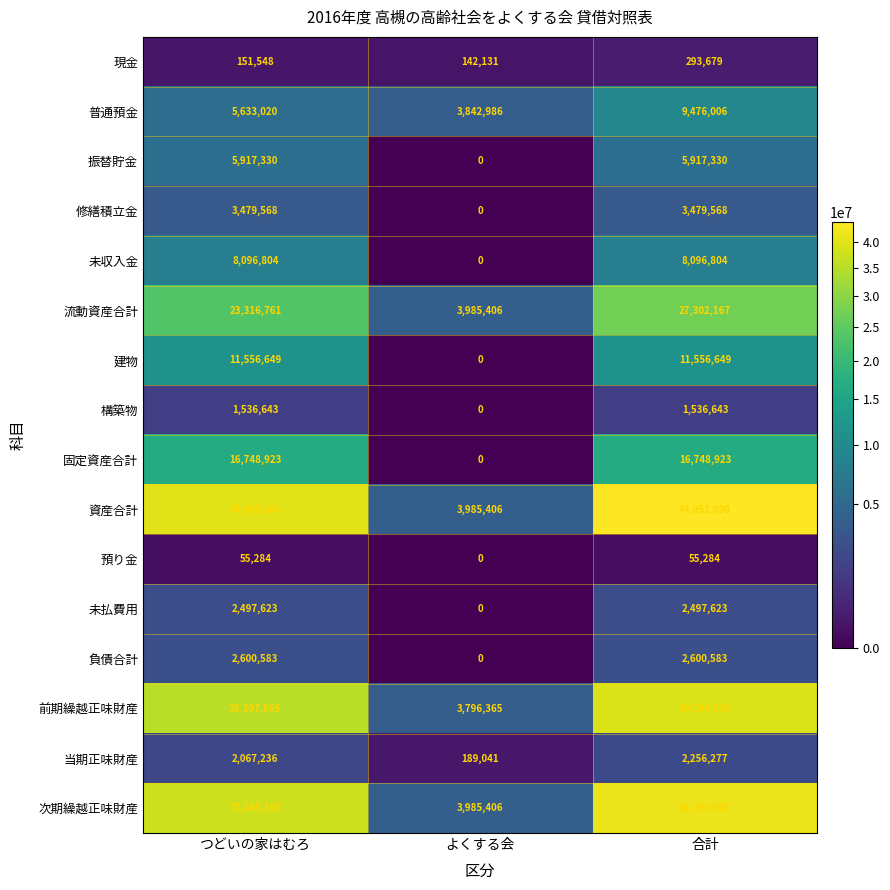

At which category is the sum across all series the highest?

合計